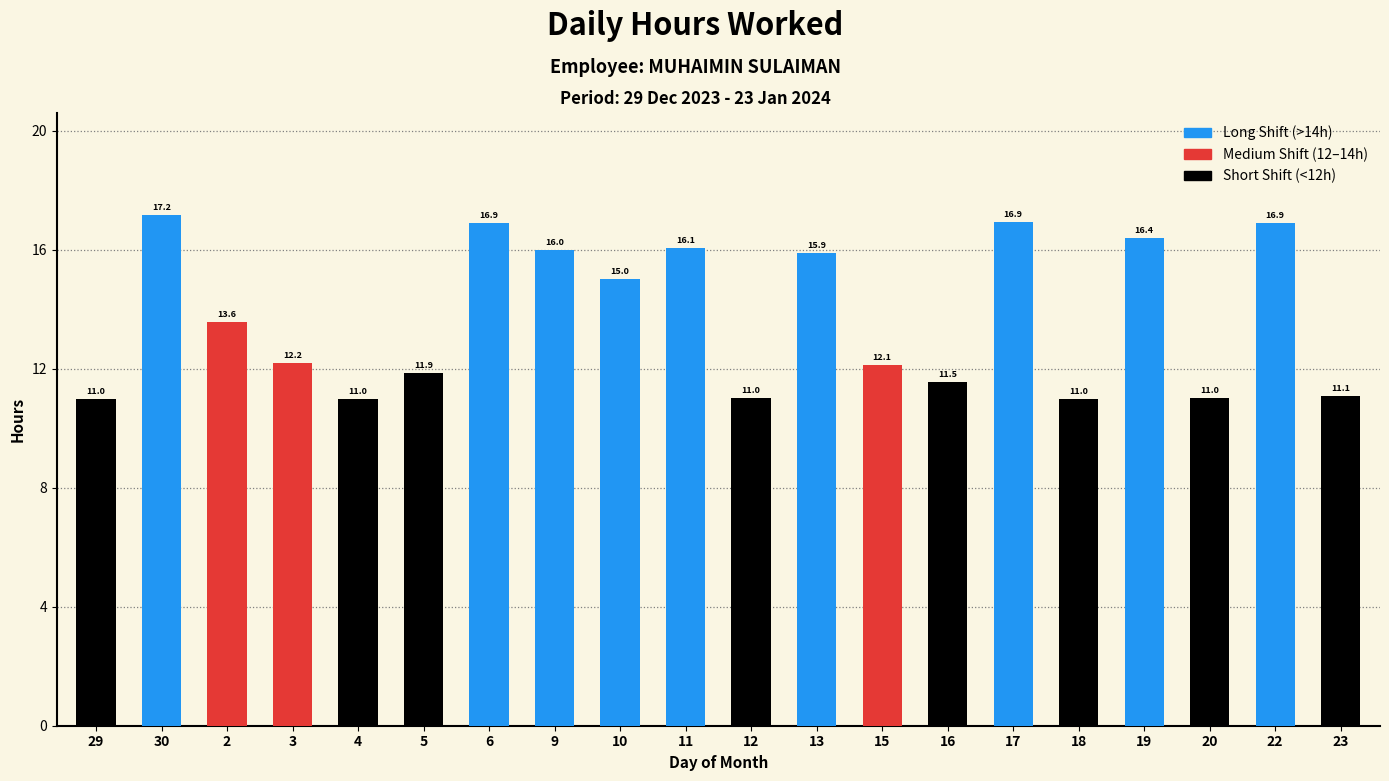

What is the label of the 1st bar from the left?

29